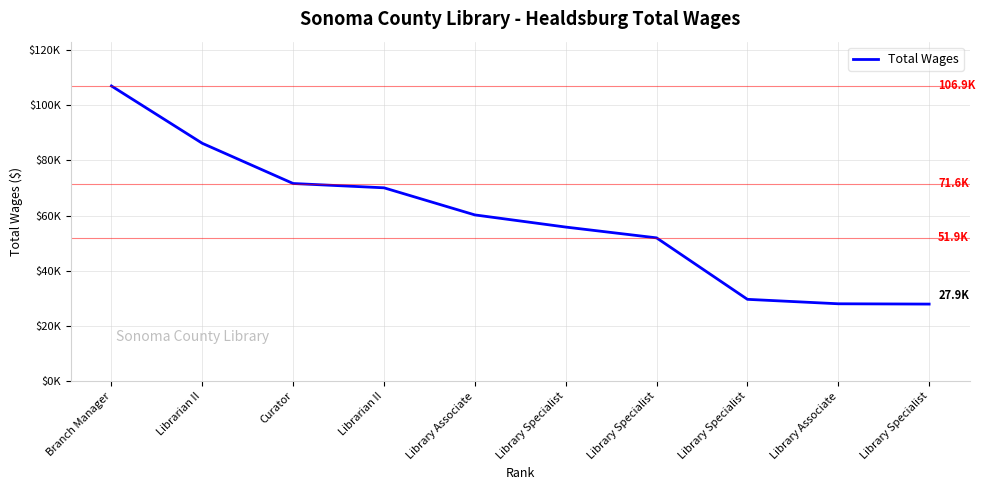

Does the chart display data point markers on the line(s)?

No